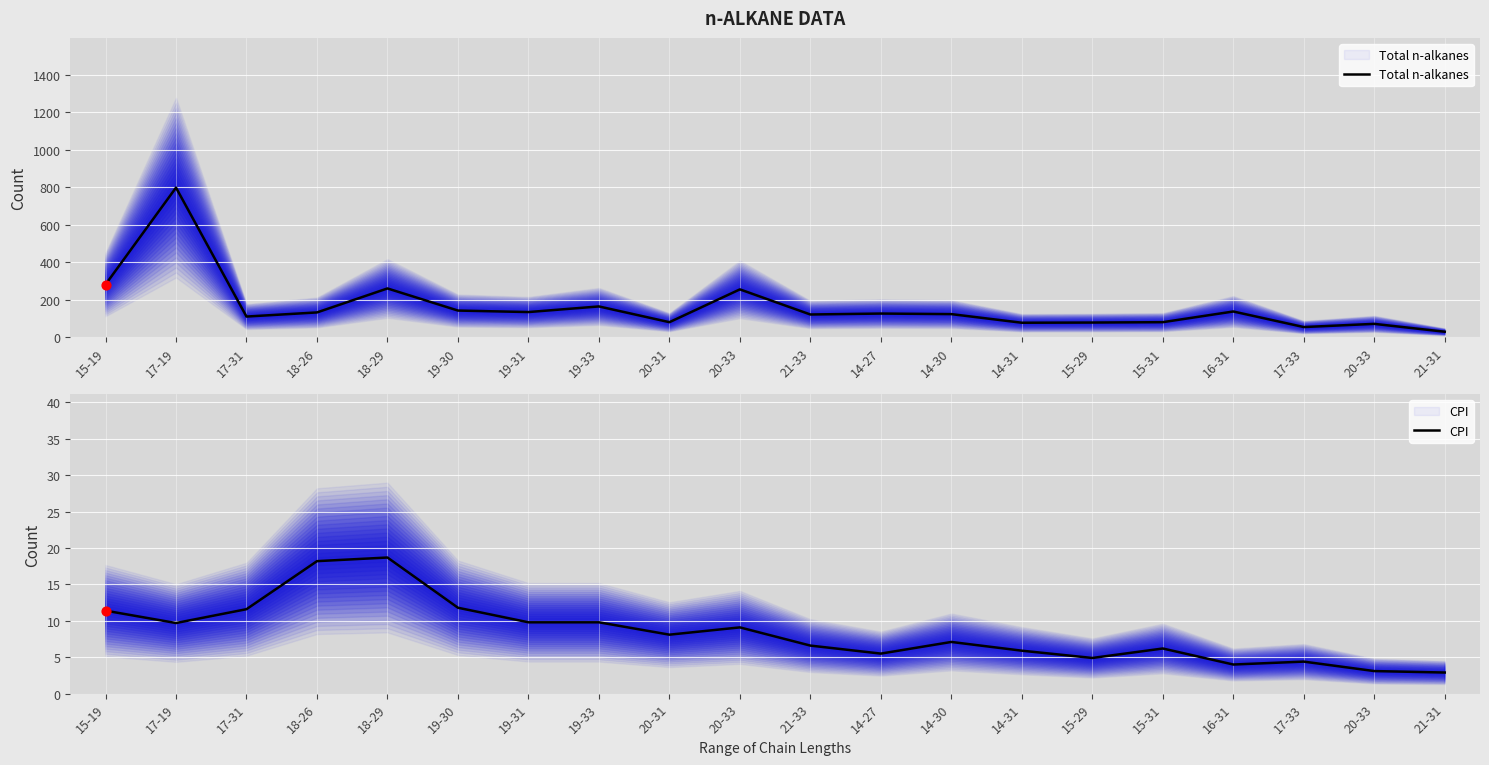

Which series reaches the minimum Y coordinate?

CPI